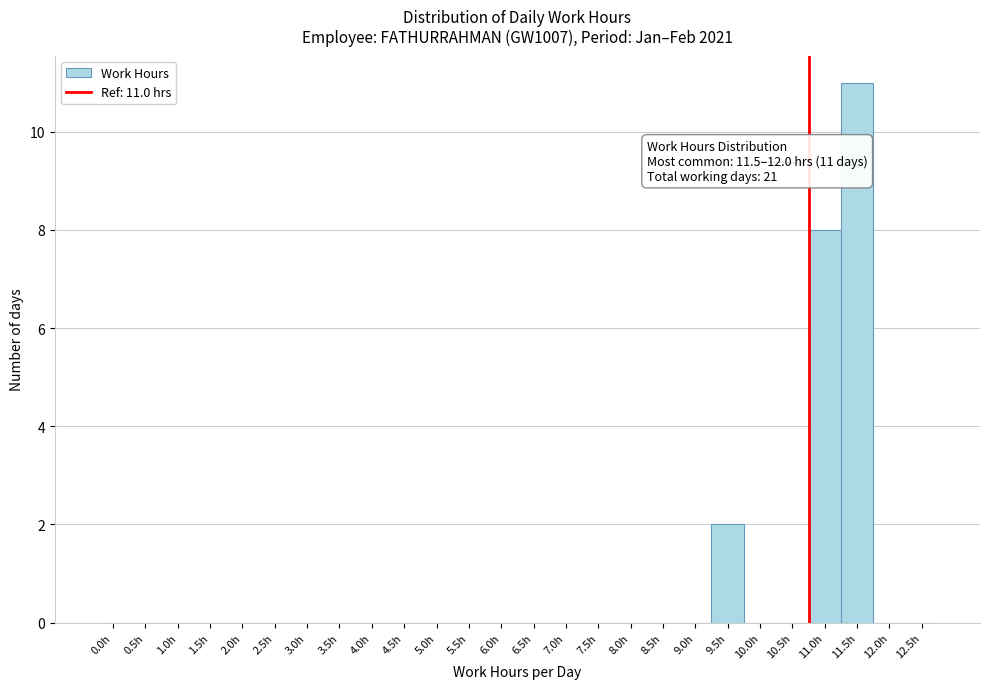

Reading left to right, list all the values displayed in this chart.

0.0h=0	0.5h=0	1.0h=0	1.5h=0	2.0h=0	2.5h=0	3.0h=0	3.5h=0	4.0h=0	4.5h=0	5.0h=0	5.5h=0	6.0h=0	6.5h=0	7.0h=0	7.5h=0	8.0h=0	8.5h=0	9.0h=0	9.5h=2	10.0h=0	10.5h=0	11.0h=8	11.5h=11	12.0h=0	12.5h=0